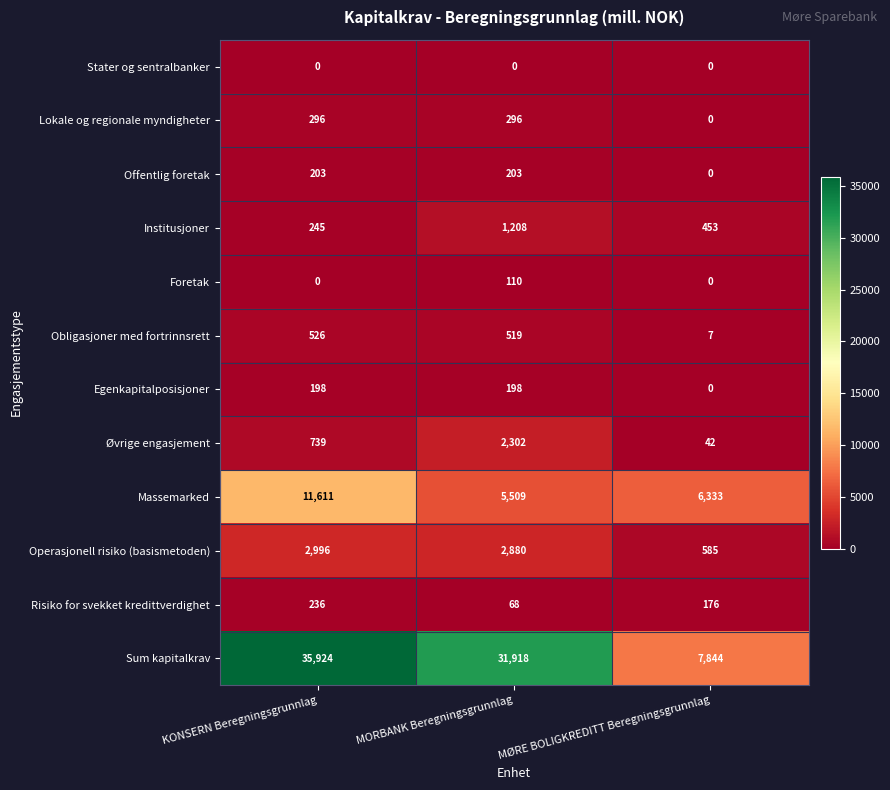

Which series has the largest total across all categories?

Sum kapitalkrav